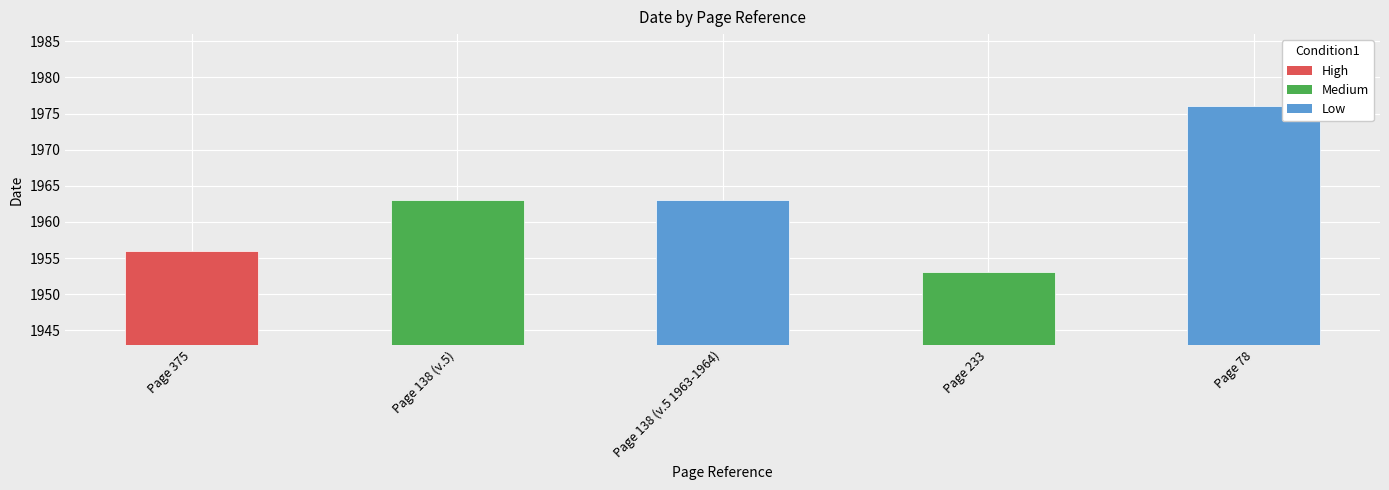

What value does the data have at Page 78, to the nearest 5?

1975